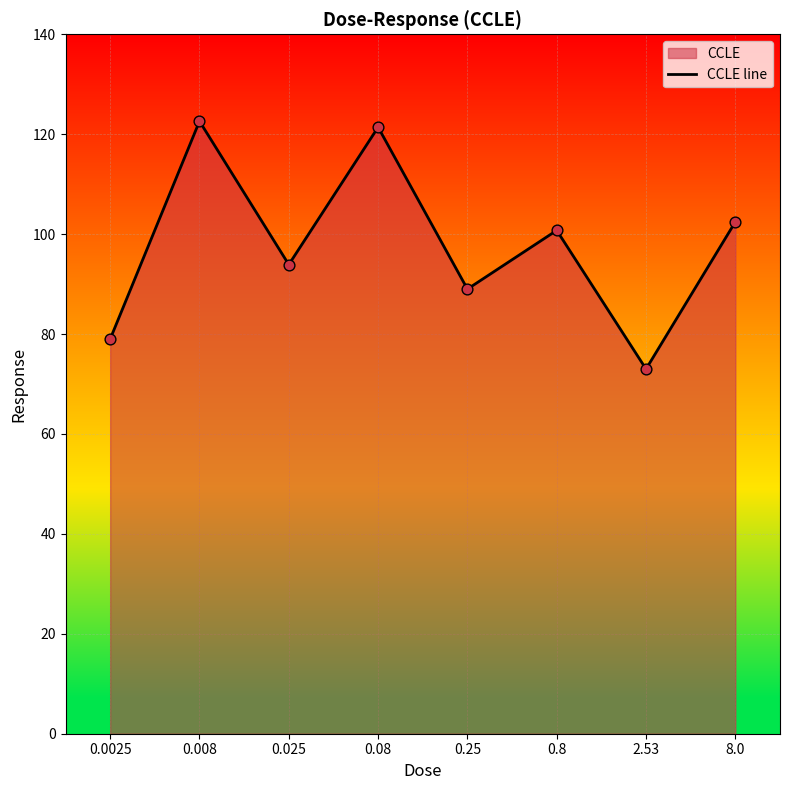

Which has a higher value, 0.0025 or 0.8?

0.8